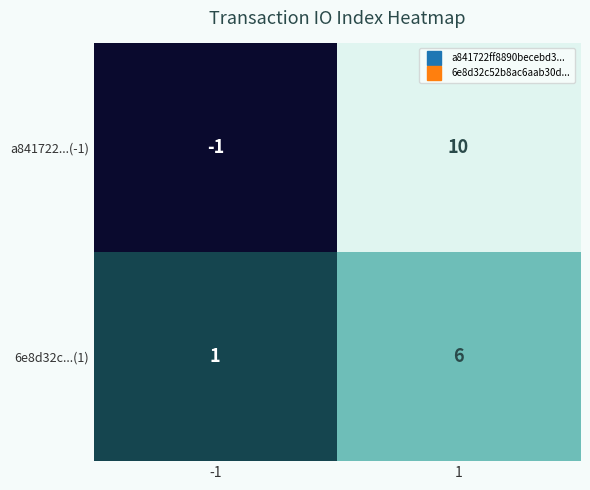

True or false: a841722...(-1) has a value of -1 at -1.

True